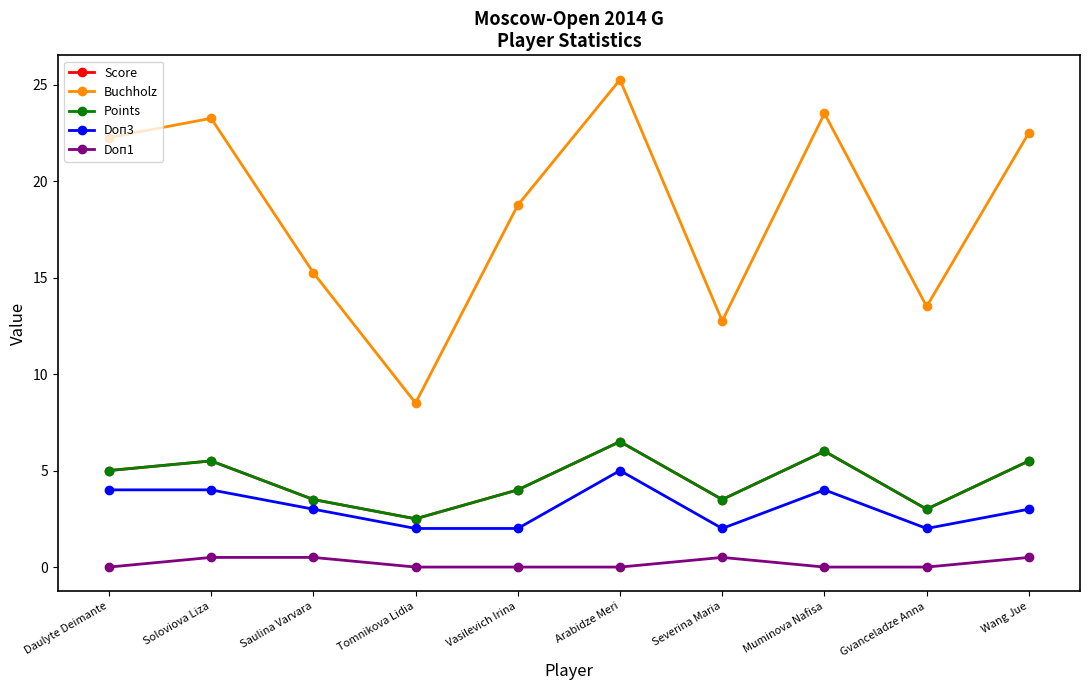

Reading left to right, transcribe all the data shown in this chart.

Score: Daulyte Deimante=5.0	Soloviova Liza=5.5	Saulina Varvara=3.5	Tomnikova Lidia=2.5	Vasilevich Irina=4.0	Arabidze Meri=6.5	Severina Maria=3.5	Muminova Nafisa=6.0	Gvanceladze Anna=3.0	Wang Jue=5.5
Buchholz: Daulyte Deimante=22.2	Soloviova Liza=23.2	Saulina Varvara=15.2	Tomnikova Lidia=8.5	Vasilevich Irina=18.8	Arabidze Meri=25.2	Severina Maria=12.8	Muminova Nafisa=23.5	Gvanceladze Anna=13.5	Wang Jue=22.5
Points: Daulyte Deimante=5.0	Soloviova Liza=5.5	Saulina Varvara=3.5	Tomnikova Lidia=2.5	Vasilevich Irina=4.0	Arabidze Meri=6.5	Severina Maria=3.5	Muminova Nafisa=6.0	Gvanceladze Anna=3.0	Wang Jue=5.5
Doп3: Daulyte Deimante=4.0	Soloviova Liza=4.0	Saulina Varvara=3.0	Tomnikova Lidia=2.0	Vasilevich Irina=2.0	Arabidze Meri=5.0	Severina Maria=2.0	Muminova Nafisa=4.0	Gvanceladze Anna=2.0	Wang Jue=3.0
Doп1: Daulyte Deimante=0.0	Soloviova Liza=0.5	Saulina Varvara=0.5	Tomnikova Lidia=0.0	Vasilevich Irina=0.0	Arabidze Meri=0.0	Severina Maria=0.5	Muminova Nafisa=0.0	Gvanceladze Anna=0.0	Wang Jue=0.5